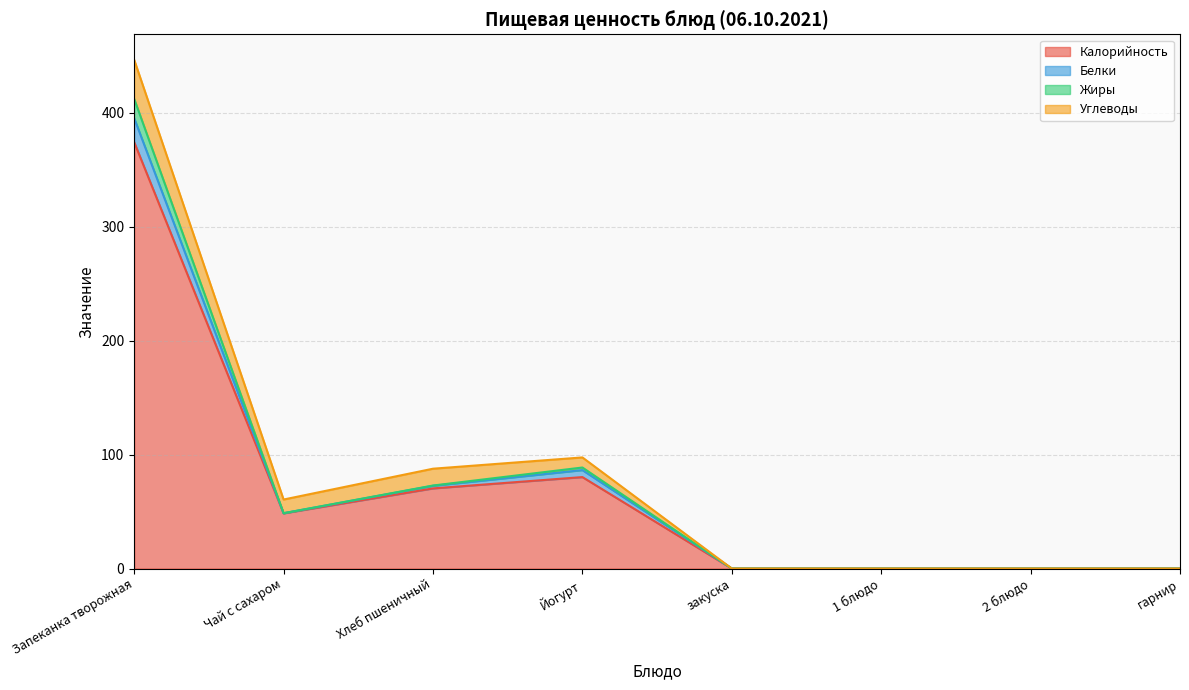

Rank the categories by Жиры value from highest to lowest.

Запеканка творожная, Йогурт, Хлеб пшеничный, Чай с сахаром, закуска, 1 блюдо, 2 блюдо, гарнир